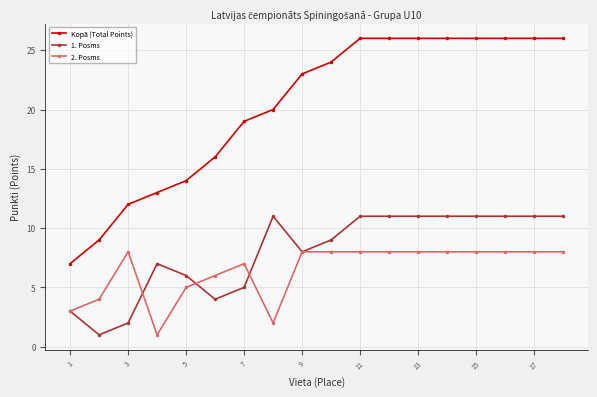

Which series has the widest spread of values?

Kopā (Total Points)